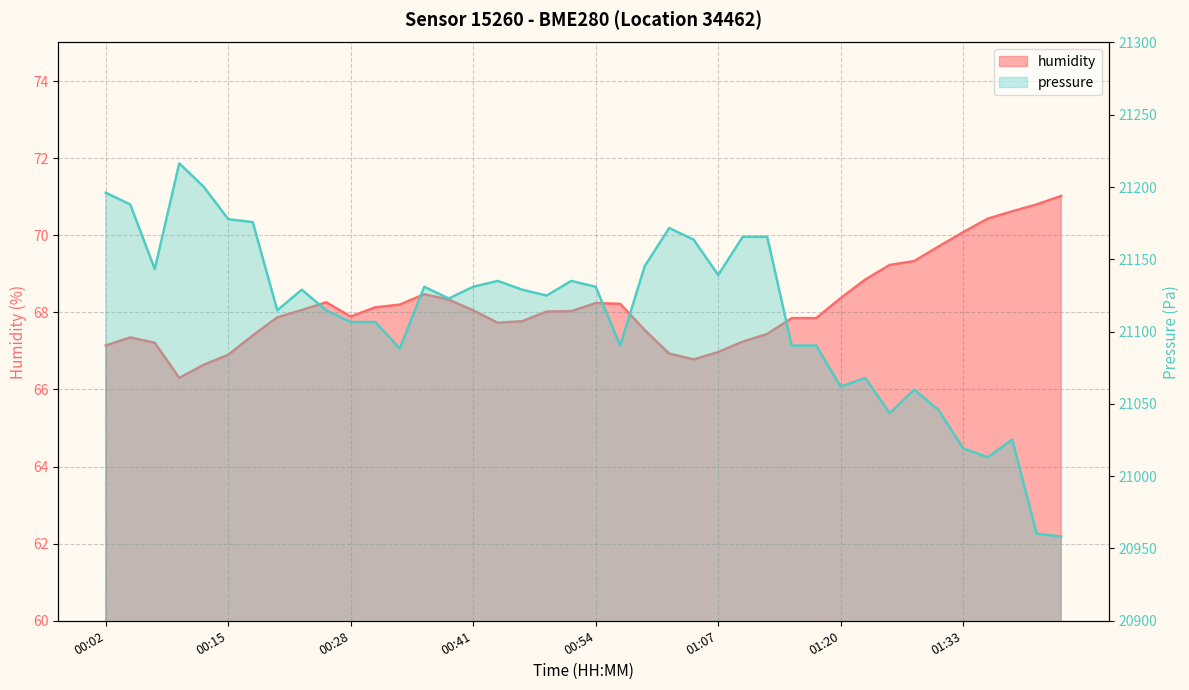

What is the sum of the pressure values at 01:12 and 00:54?

42296.6